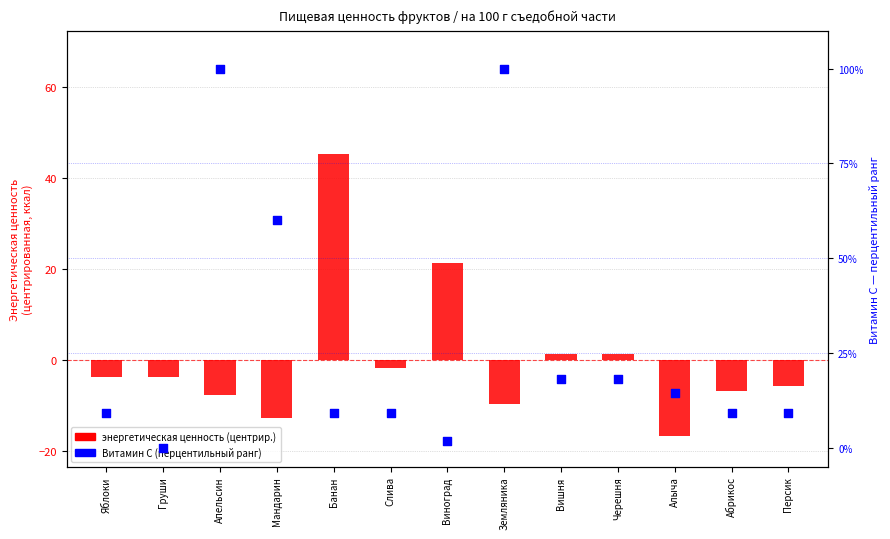

Is the value of Витамин C (перцентильный ранг) at Слива greater than the value of энергетическая ценность (center) at Яблоки?

Yes